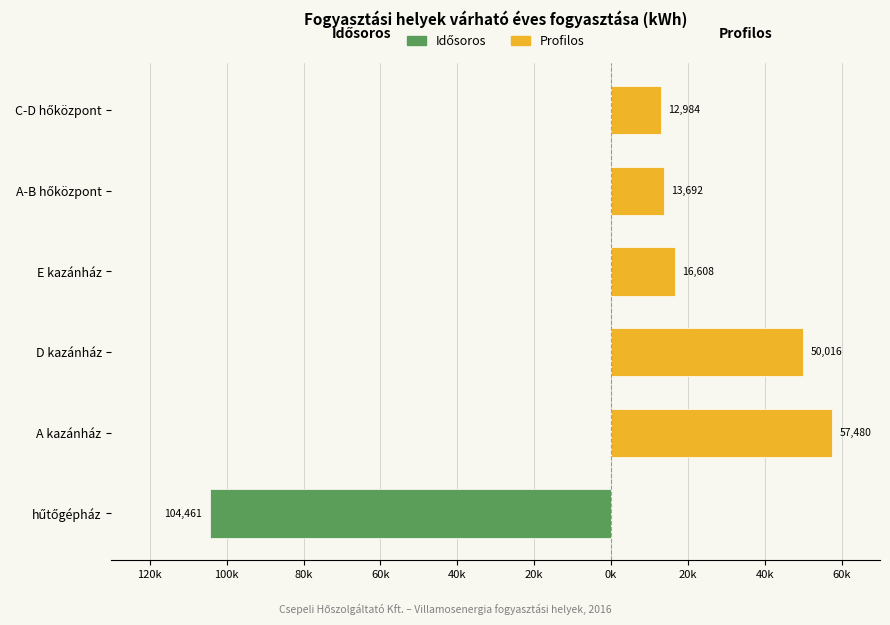

Is the value of Profilos at C-D hőközpont greater than the value of Idősoros at hűtőgépház?

Yes